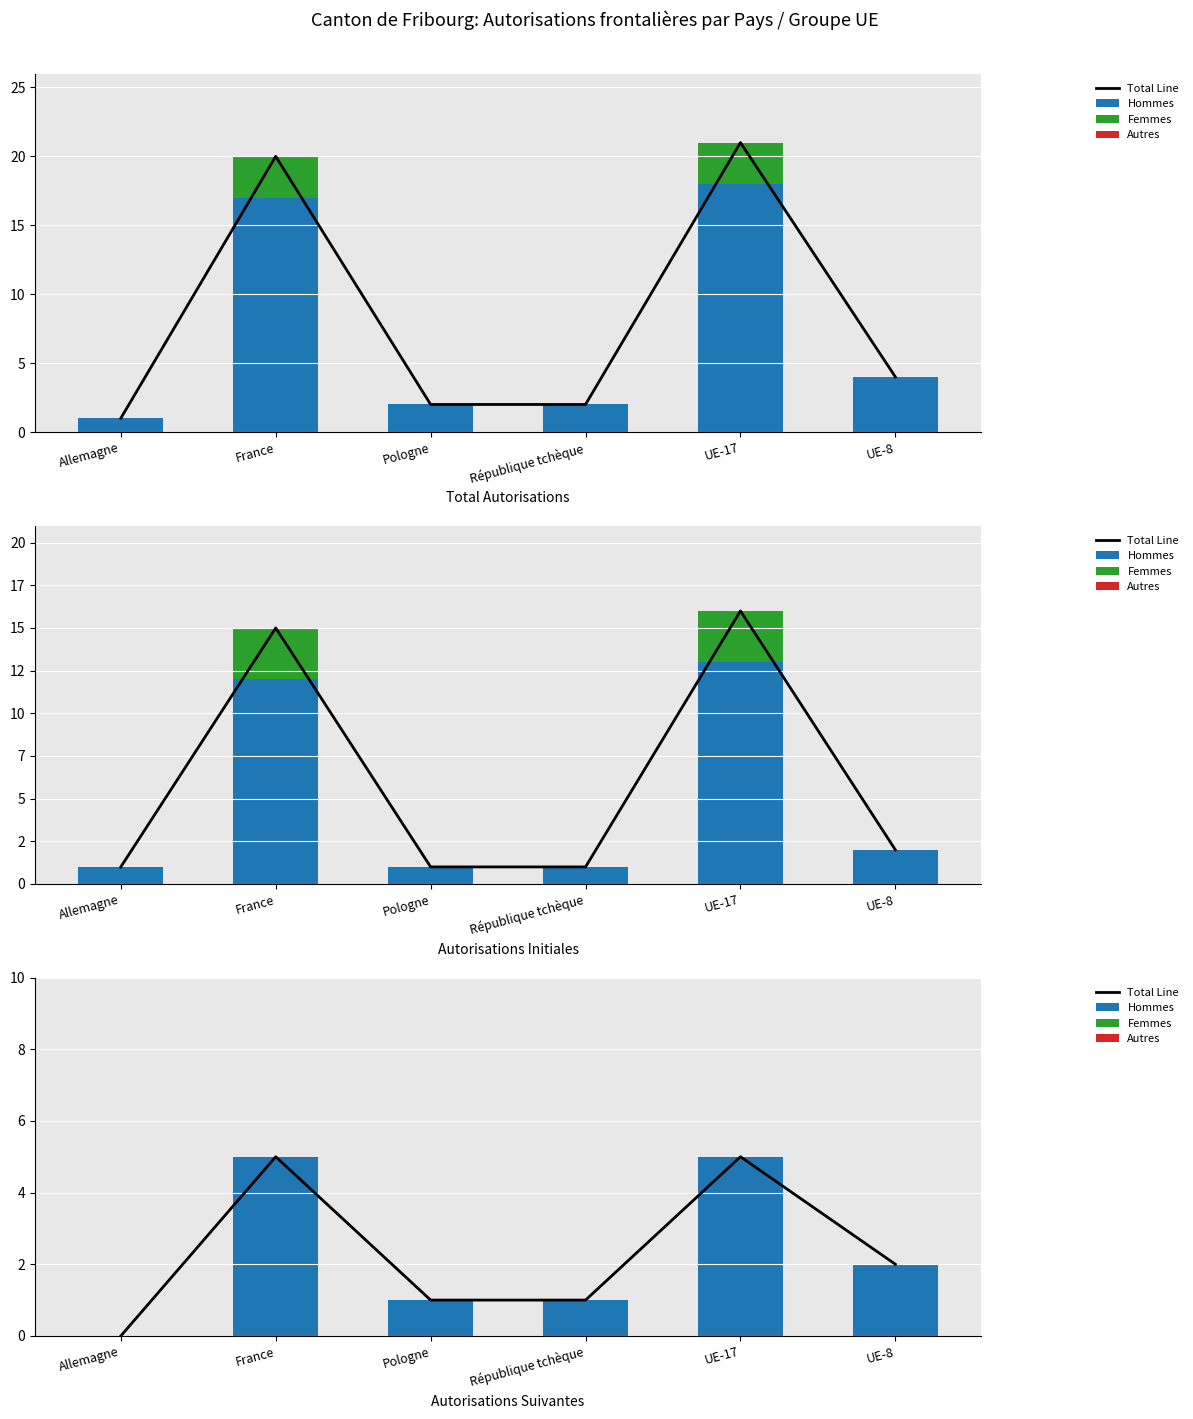

What is the label of the 3rd bar from the left?

Pologne